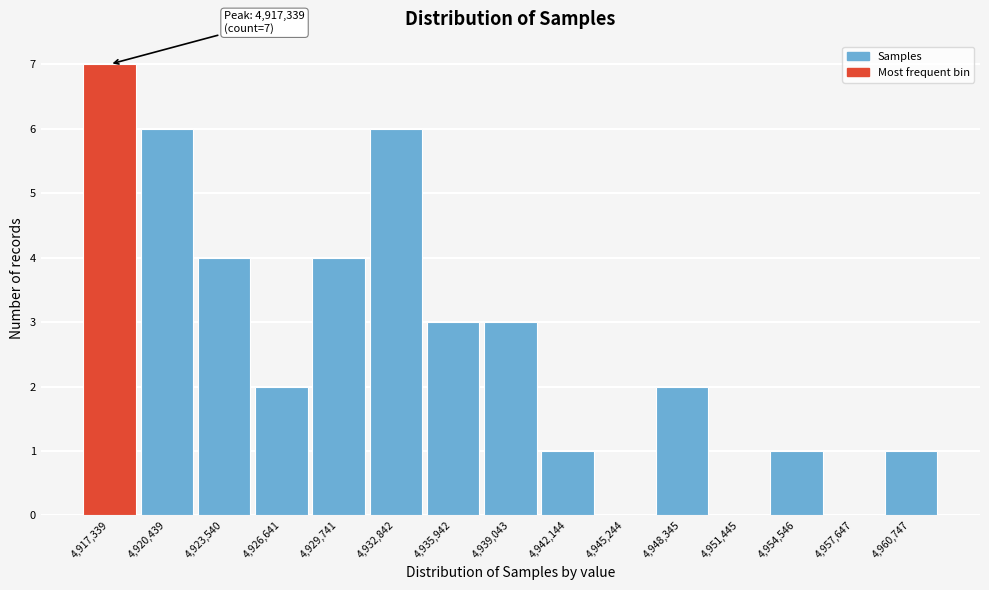

Which range on the x-axis has the tallest bar?

4916000 to 4919000